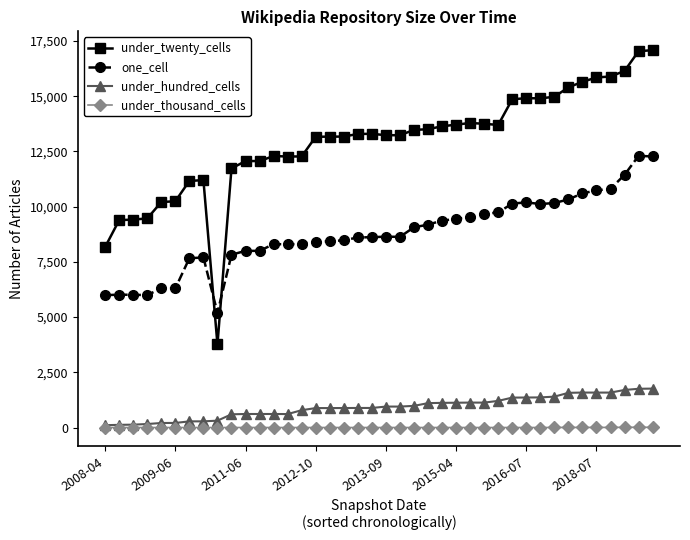

What is the value of the under_thousand_cells point at the 35th from the left?

4